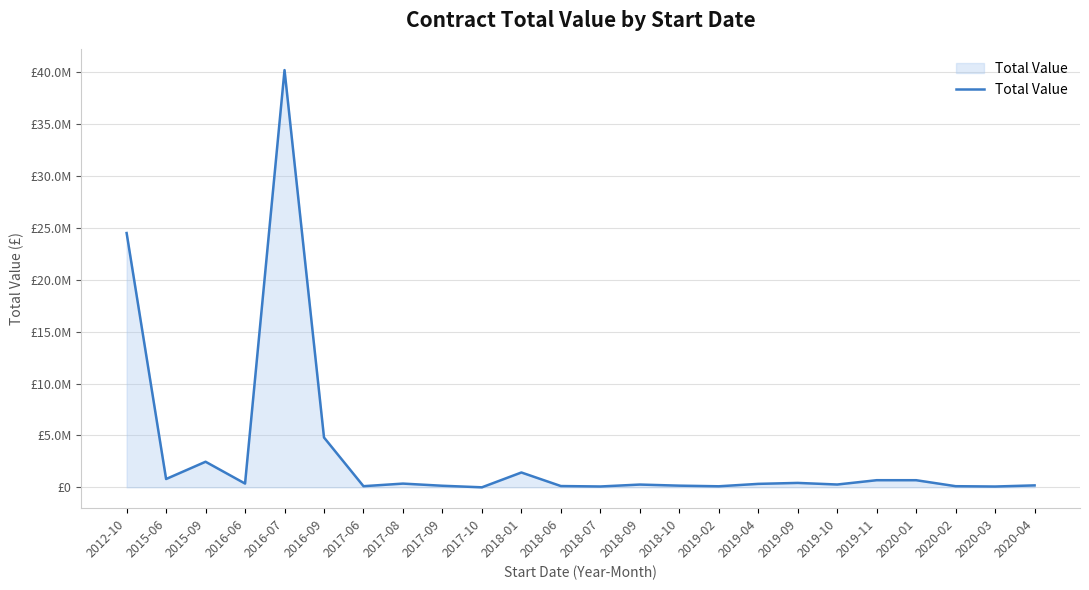

Does the chart have visible grid lines?

Yes